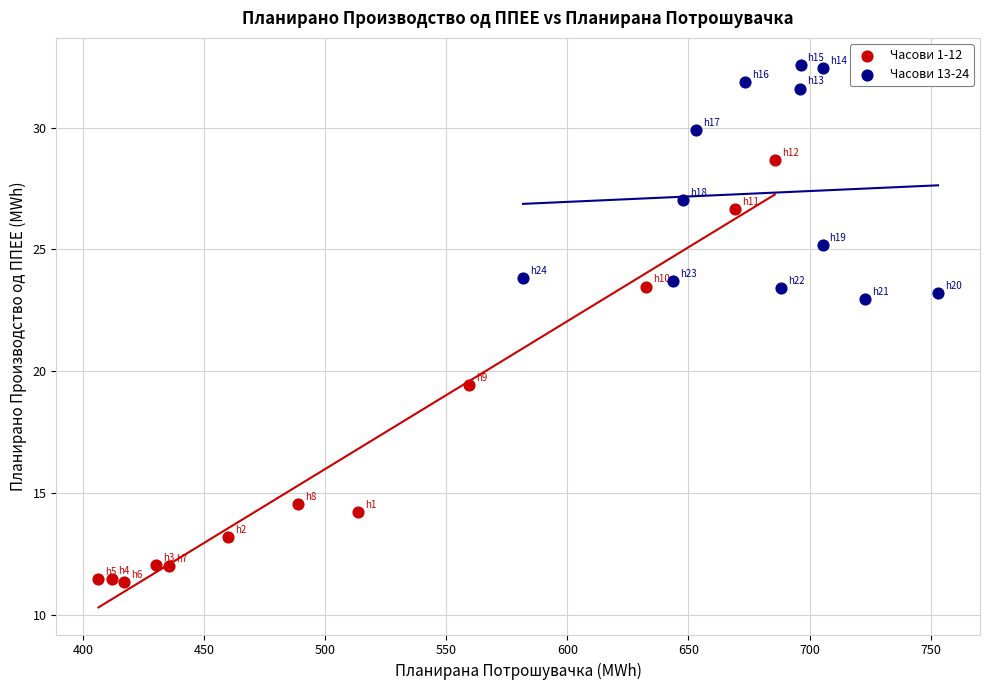

Which series contains the highest Y value?

Часови 13-24